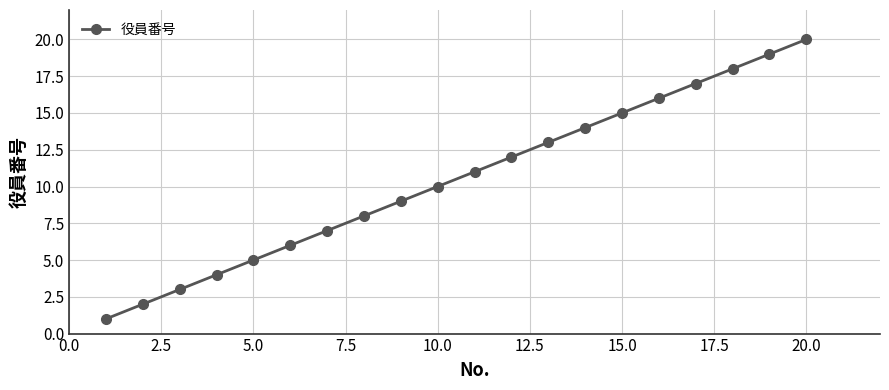

What is the difference between the maximum and minimum values?

19